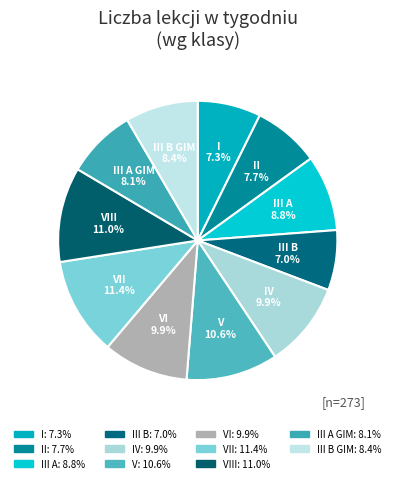

How many slices are in this pie chart?

11